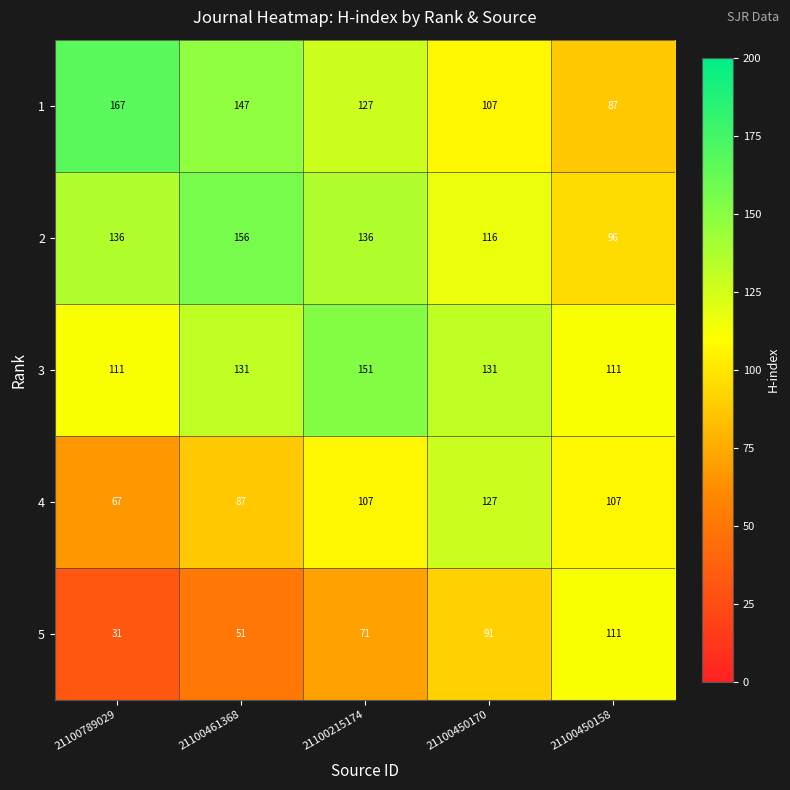

What is the sum of all 5 values?

355